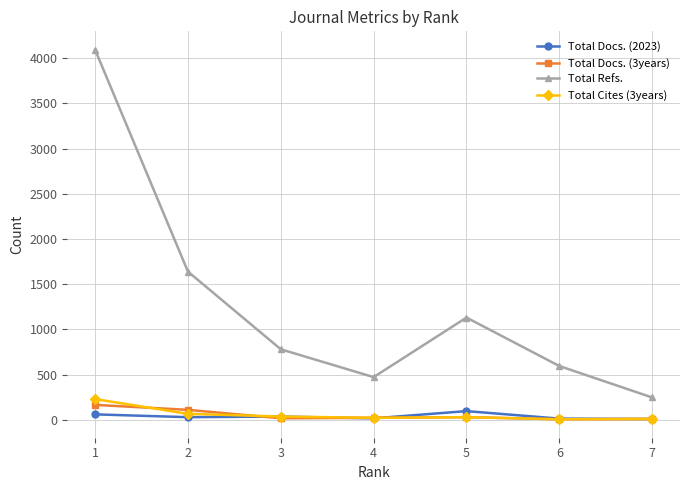

What is the value of the Total Docs. (3years) point at the 7th from the left?

9